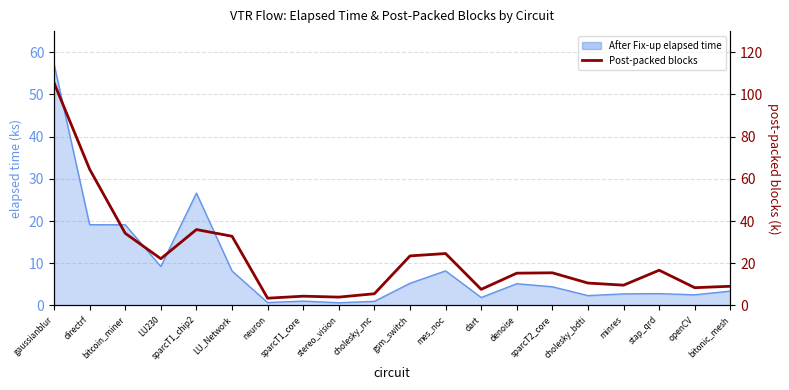

What is the ratio of the value at gsm_switch to the value at stereo_vision?

6.0